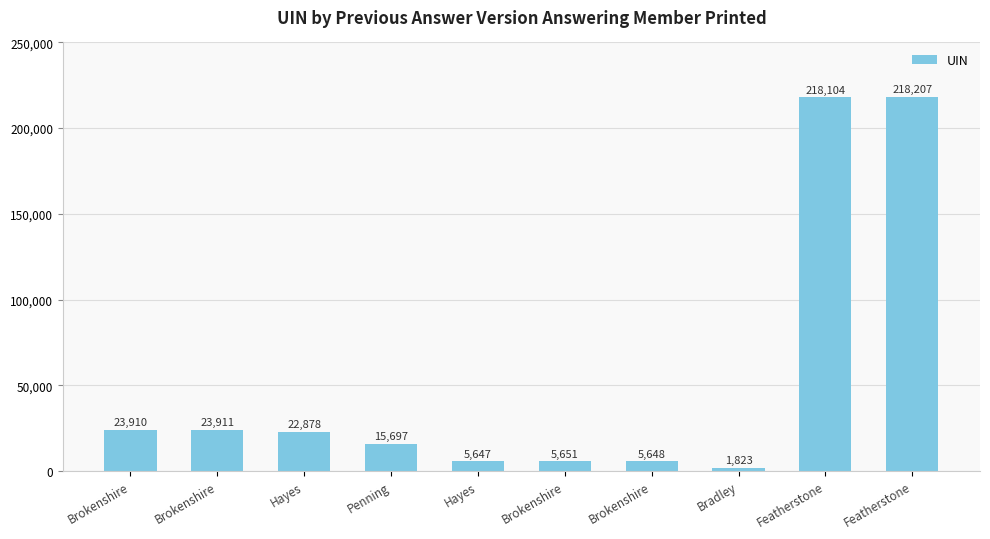

What is the sum of all values?

541476